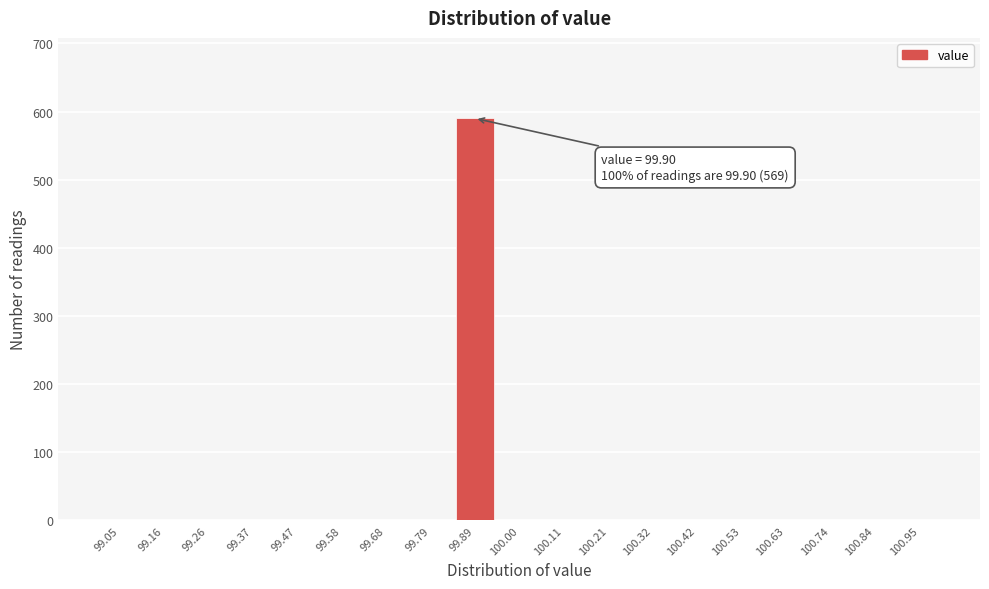

Over which range of the x-axis is the bar tallest?

99.84 to 99.94